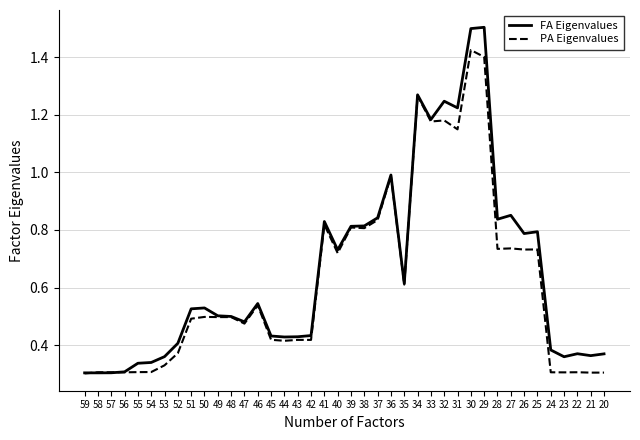

Does the chart display data point markers on the line(s)?

No